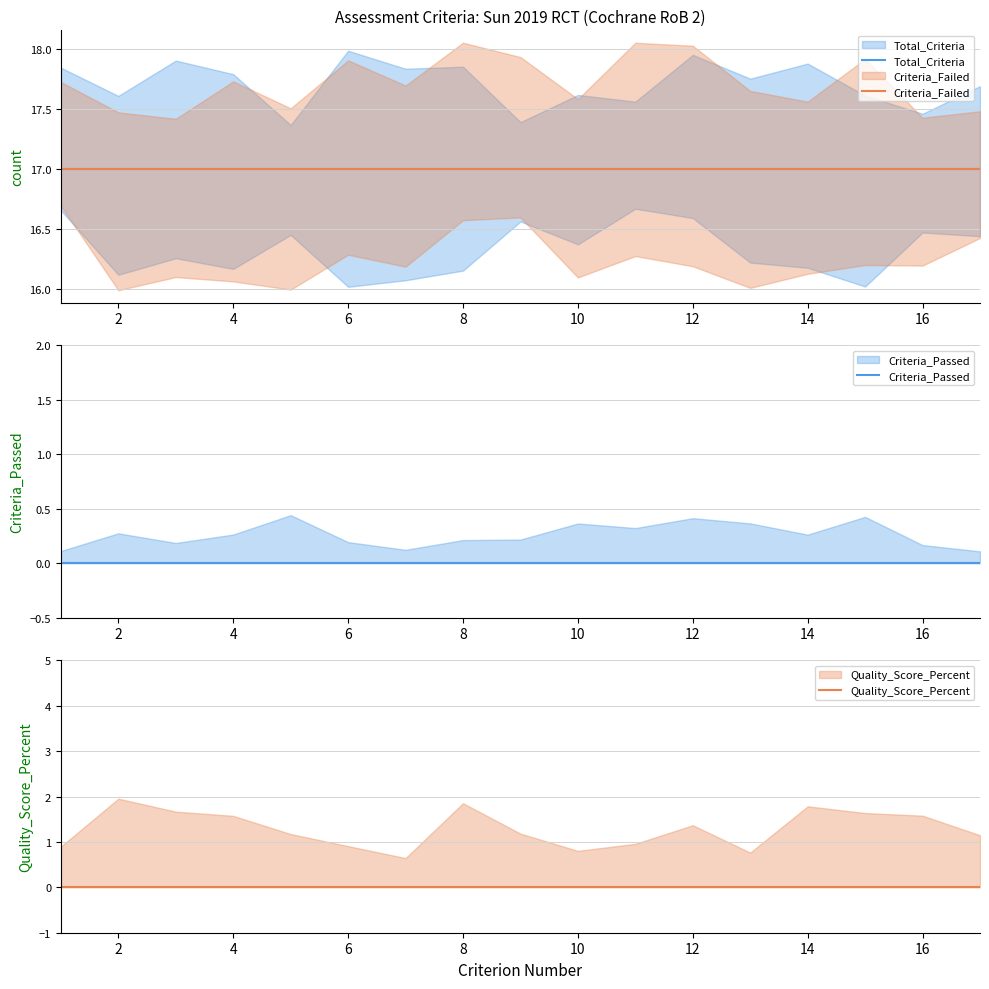

The value of Criteria_Passed at 6 is 0.1. True or false?

False